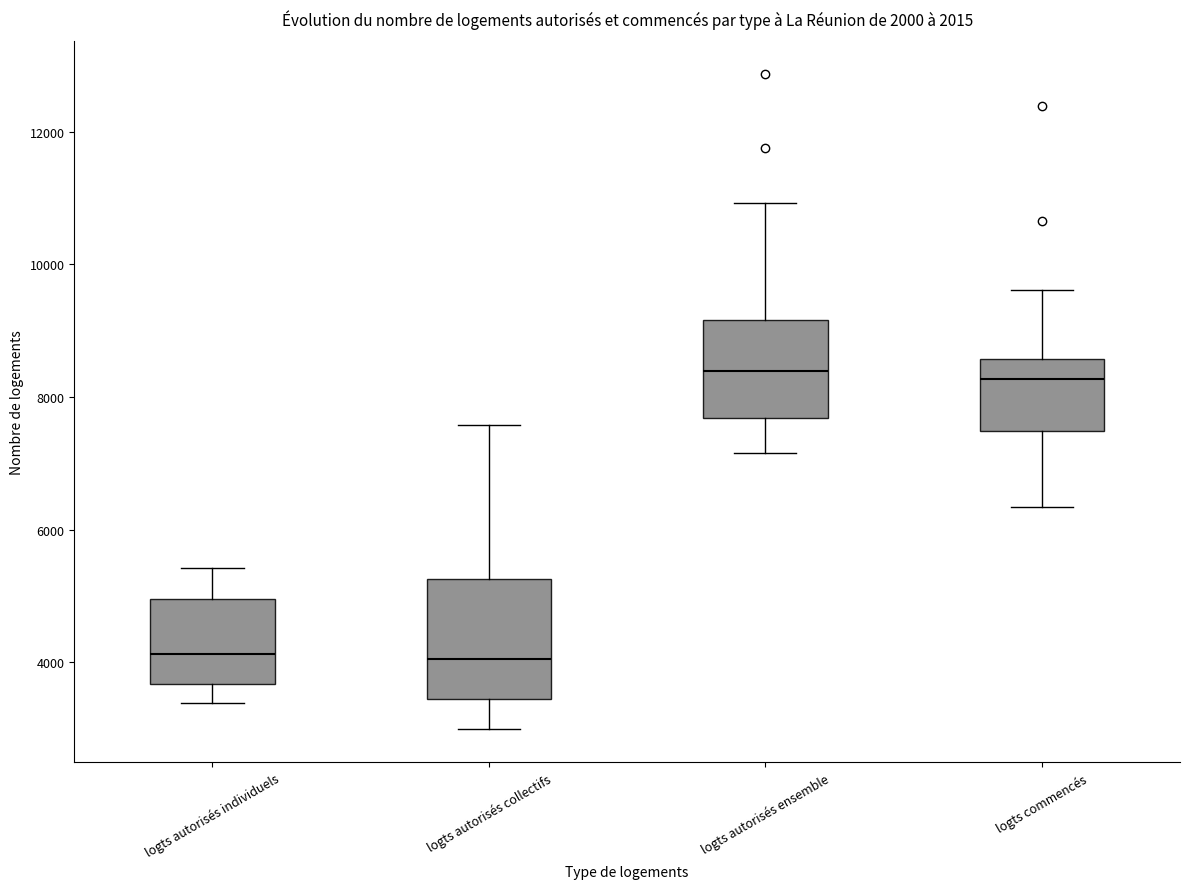

Reading left to right, transcribe this box plot: for each box, give where its median line is, the range the box spans, and where its two whiskers end, as read against the y-axis. The values are not printed on the chart, so give them approximately, as read against the axis.

logts autorisés individuels: median 4200, box 3600 to 5000, whiskers 3400 to 5400
logts autorisés collectifs: median 4000, box 3400 to 5200, whiskers 3000 to 7600
logts autorisés ensemble: median 8400, box 7600 to 9200, whiskers 7200 to 11000
logts commencés: median 8200, box 7400 to 8600, whiskers 6400 to 9600